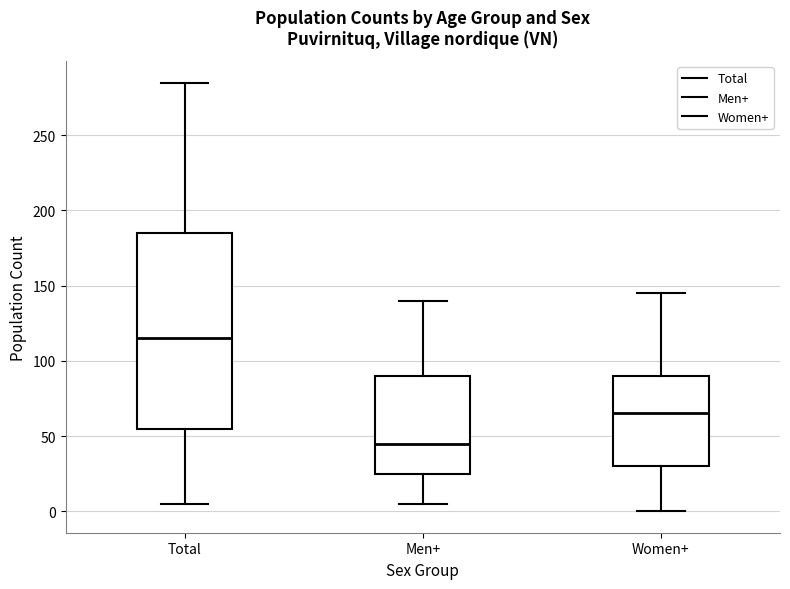

Comparing the boxes themselves (not the whiskers), which one is the tallest?

Total